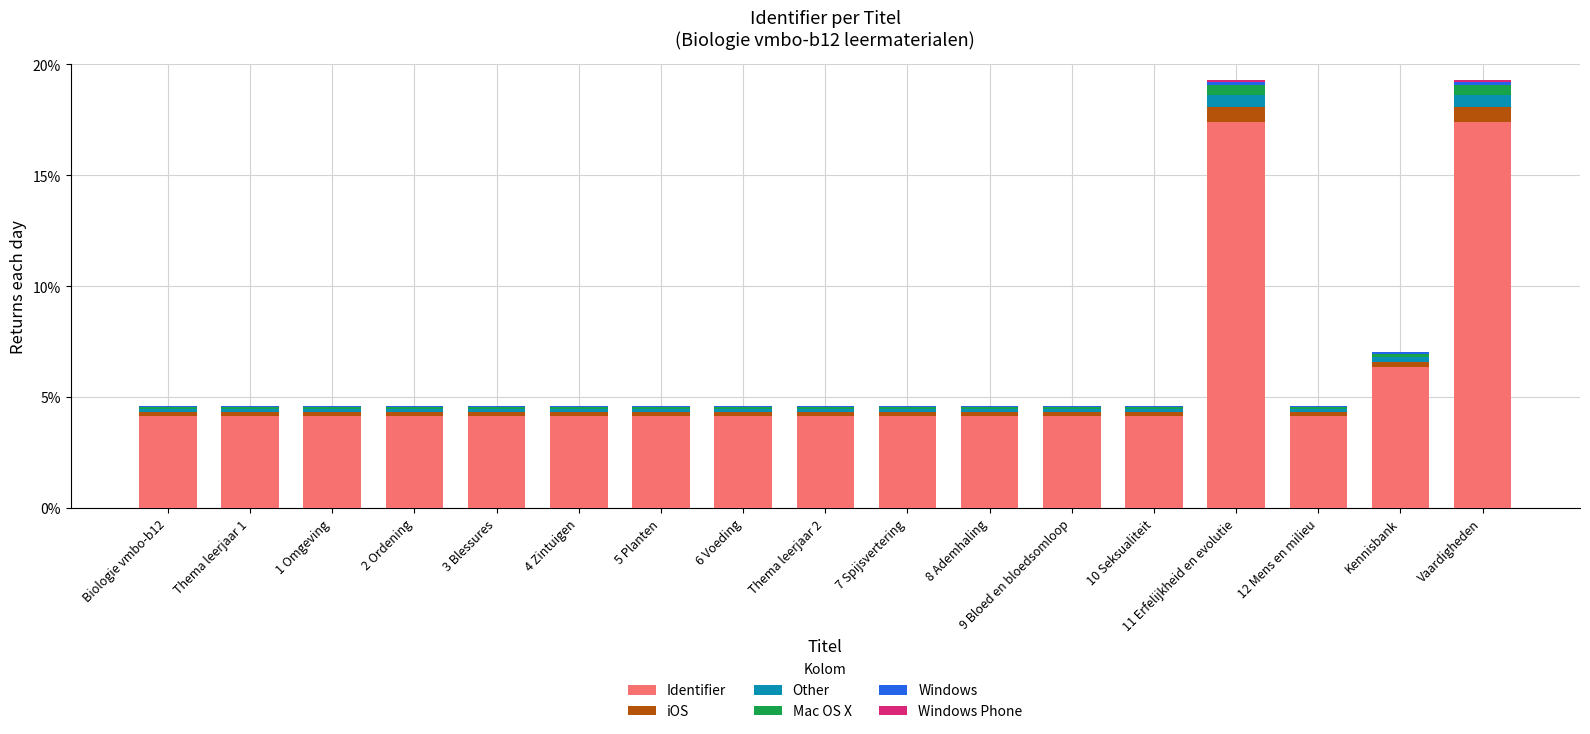

Where is Identifier nearest to the value 10?

Kennisbank